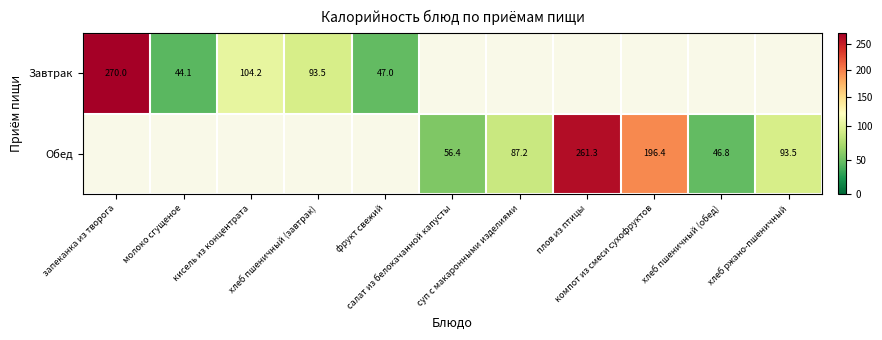

What value does the Обед series have at хлеб пшеничный (обед)?

46.8